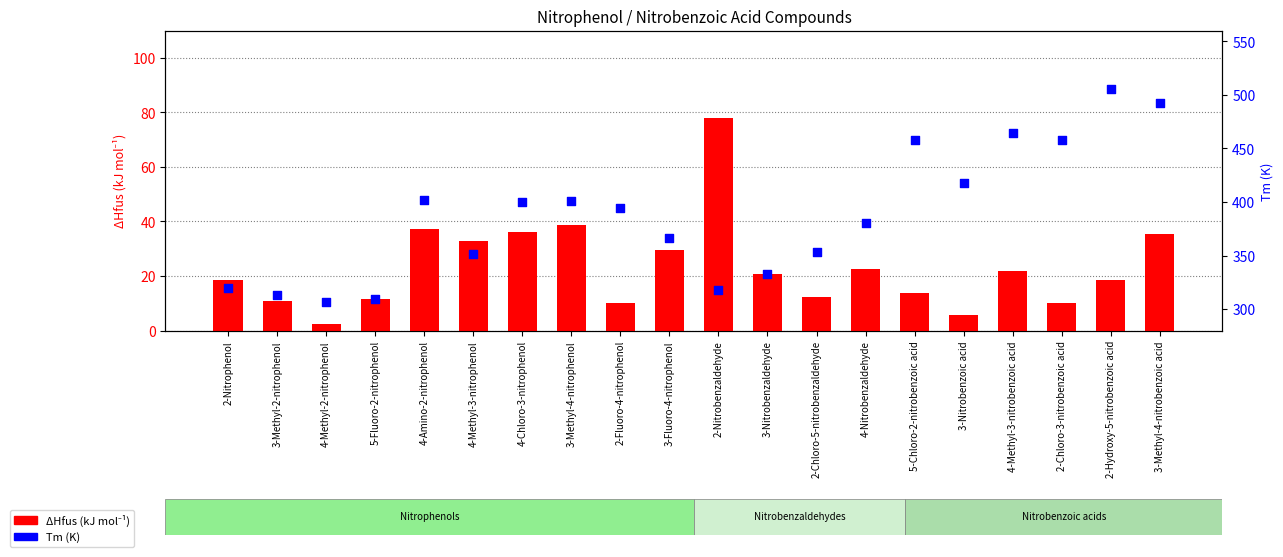

At how many categories does at least one series exceed 461?

3